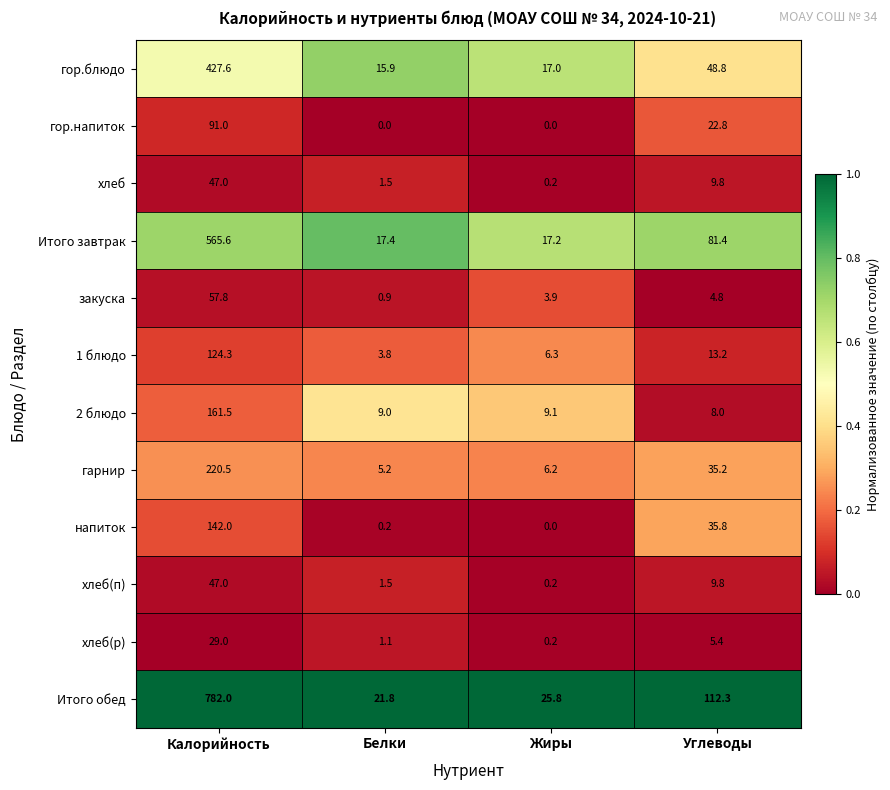

At which label is хлеб closest to 23?

Углеводы